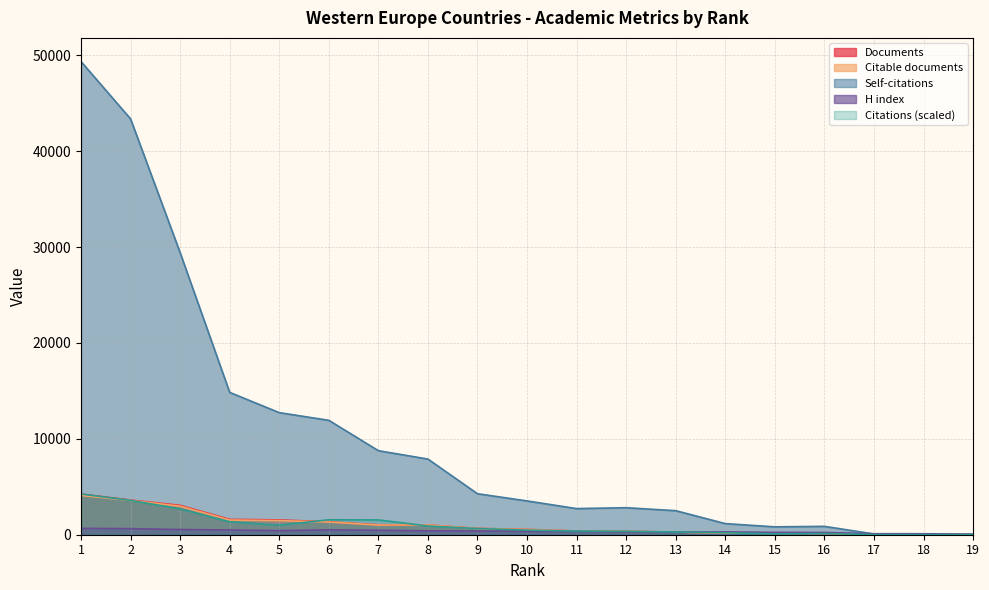

What is the sum of all H index values?

6832.0